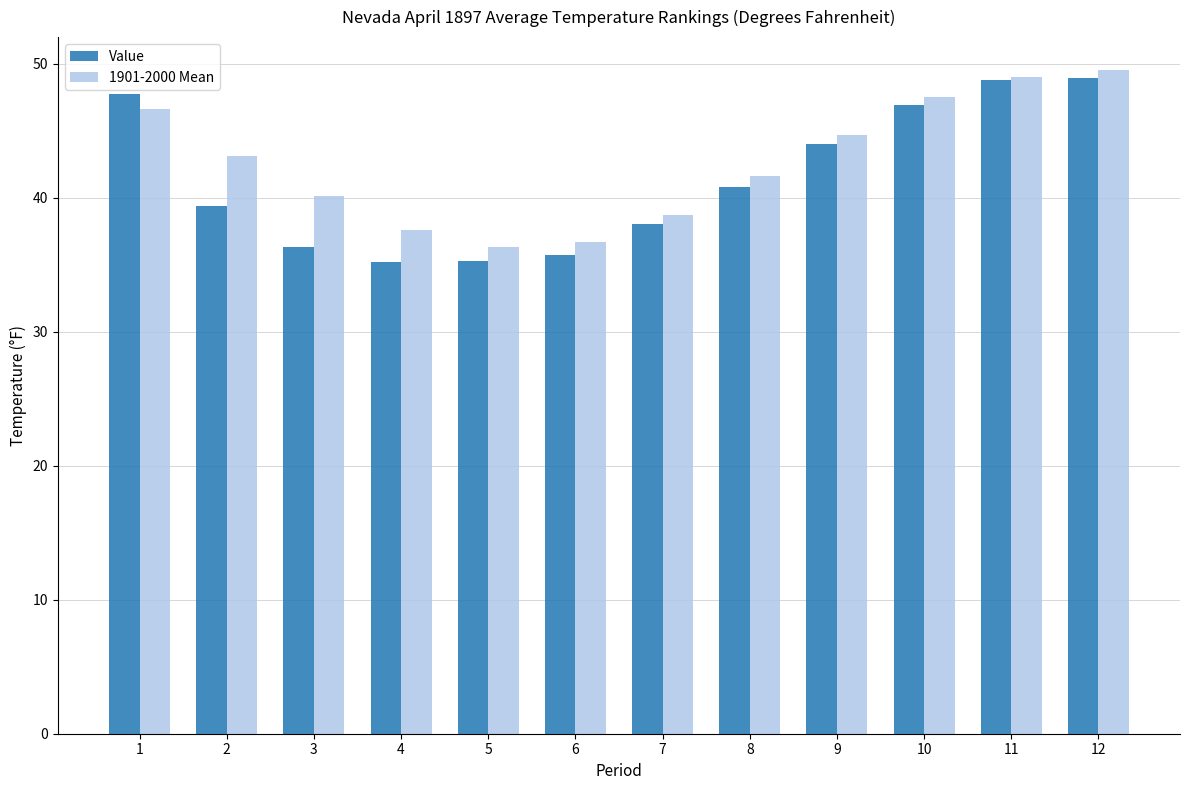

What are all the series names shown in the legend?

Value, 1901-2000 Mean